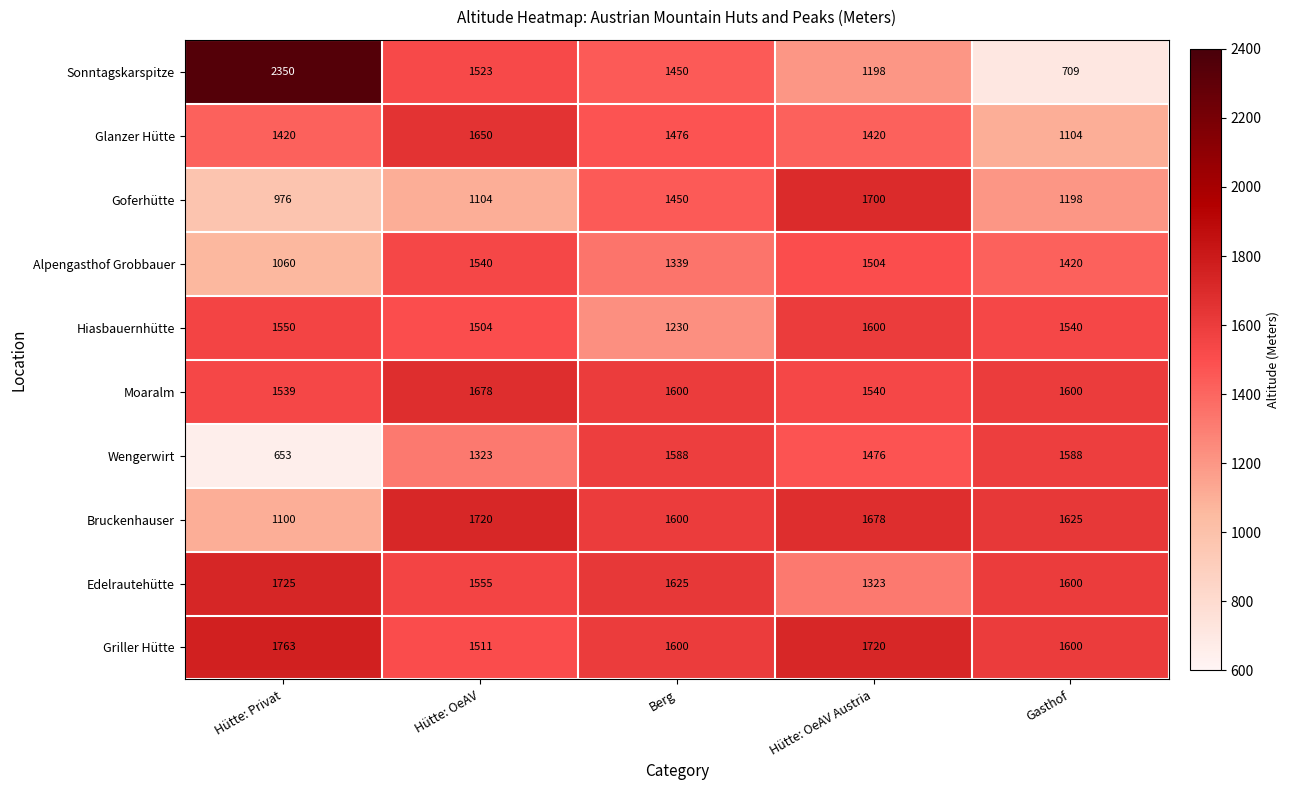

Where does the Sonntagskarspitze series first go above 1450?

Hütte: Privat